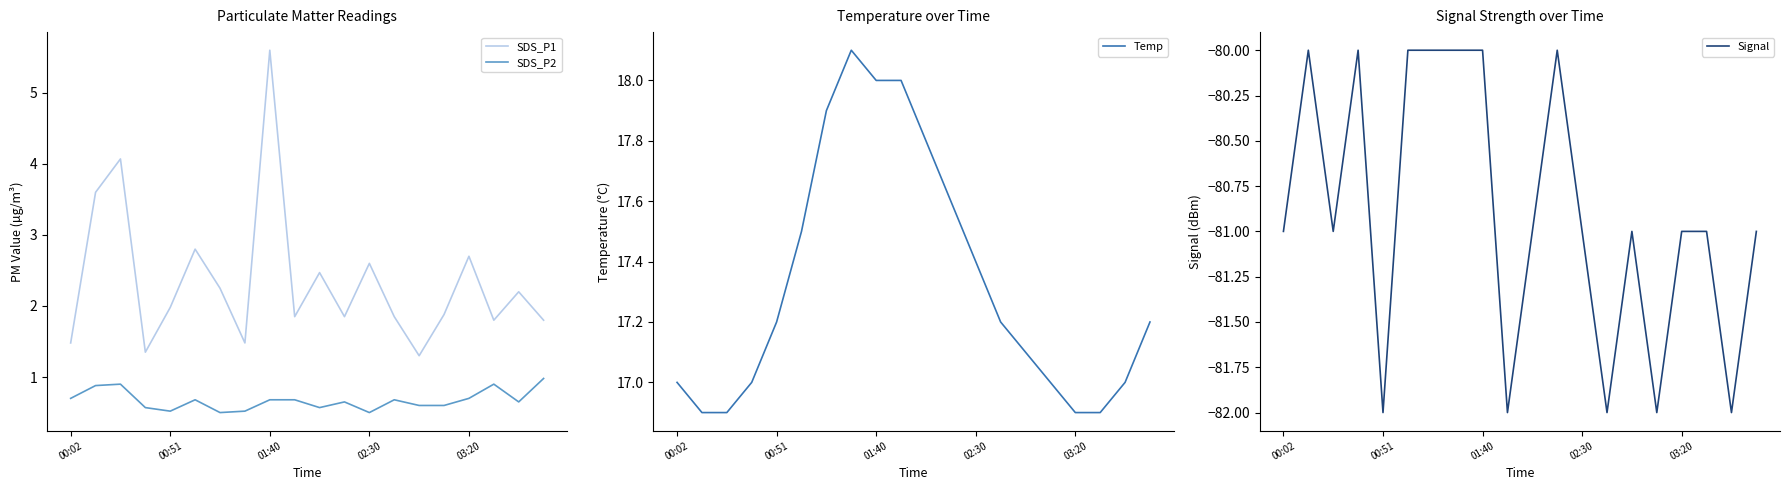

True or false: SDS_P1 and Signal cross at least once.

False